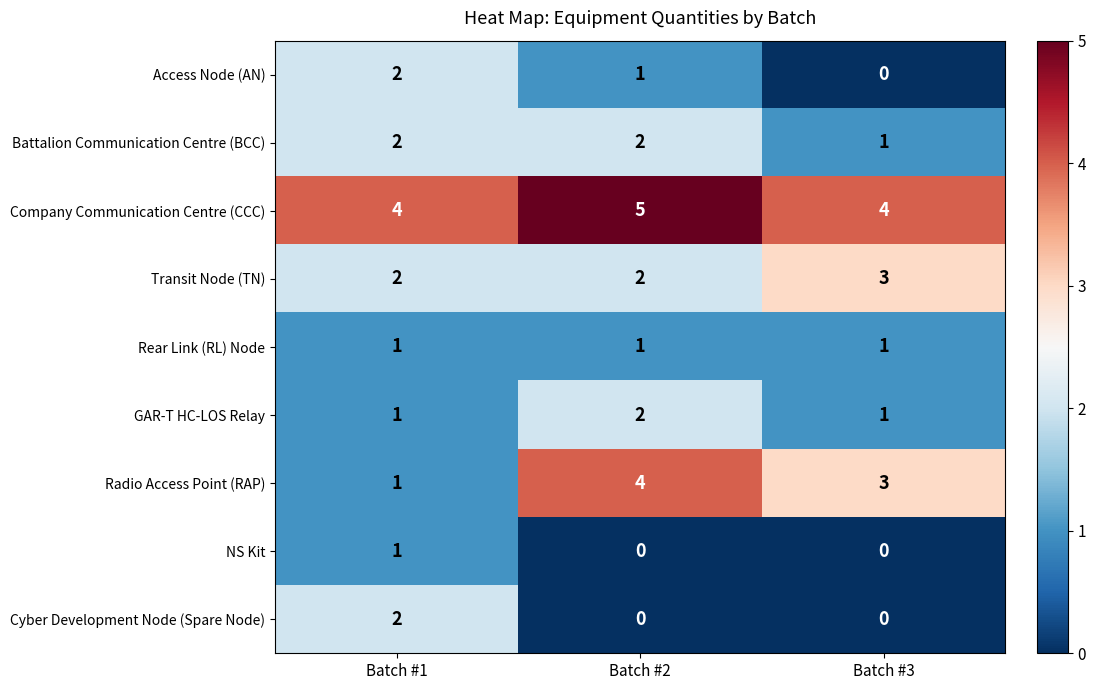

Which series has the widest spread of values?

Radio Access Point (RAP)